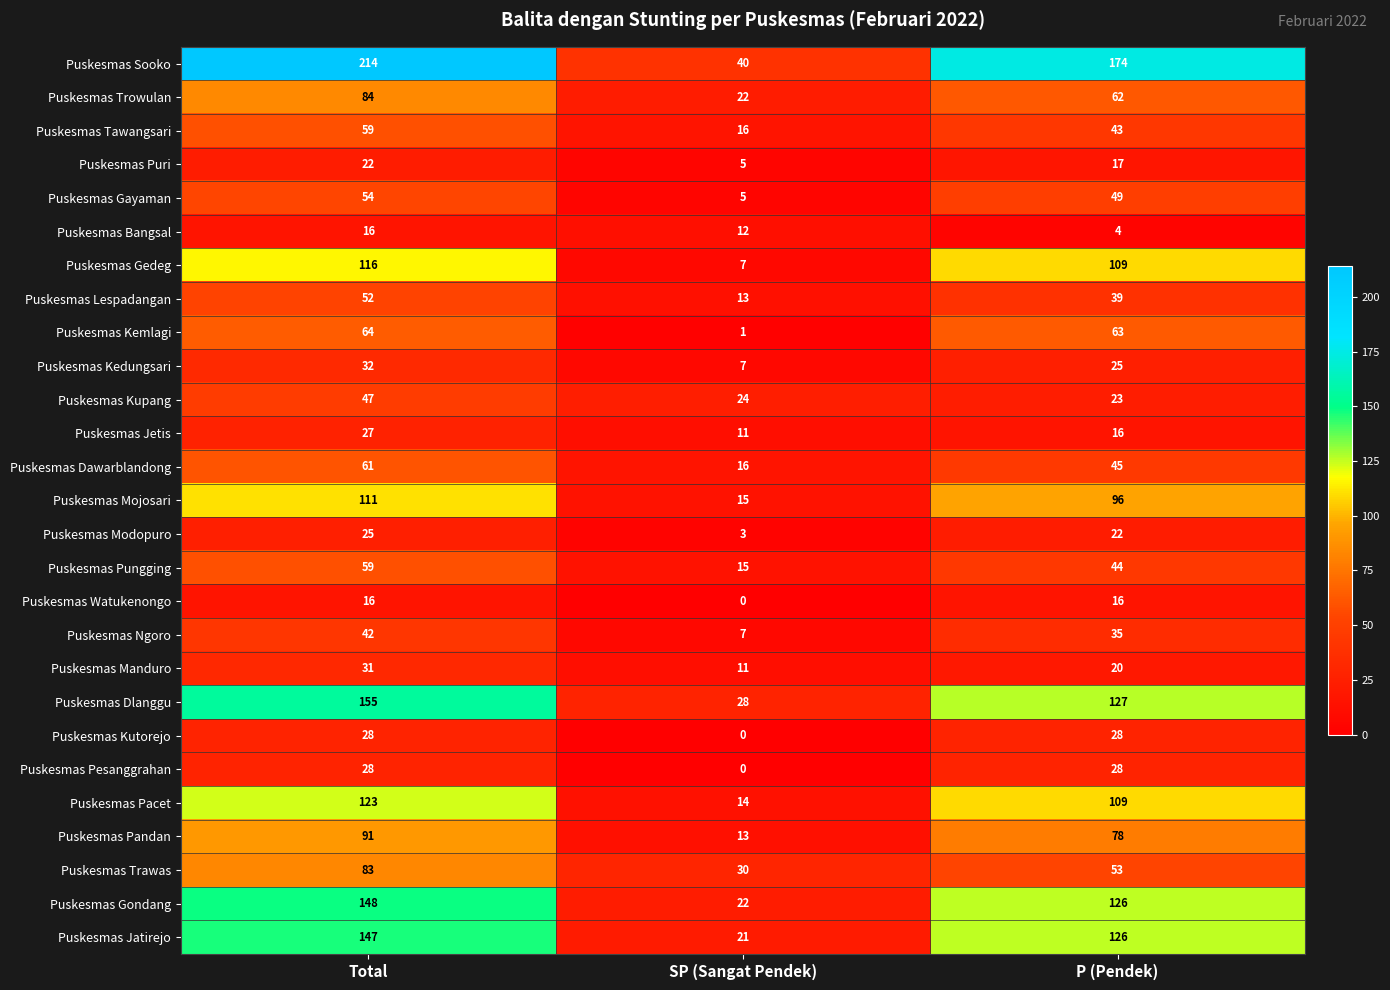

Which category has the highest value across all series?

Total